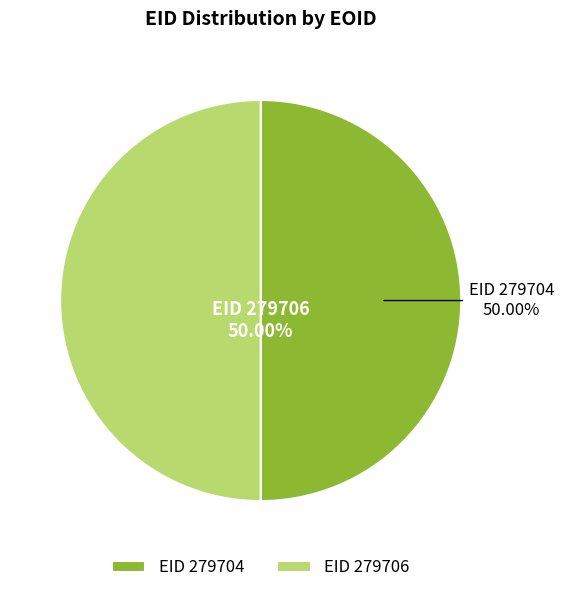

Is the sum of EID 279706 and EID 279704 greater than half?

Yes